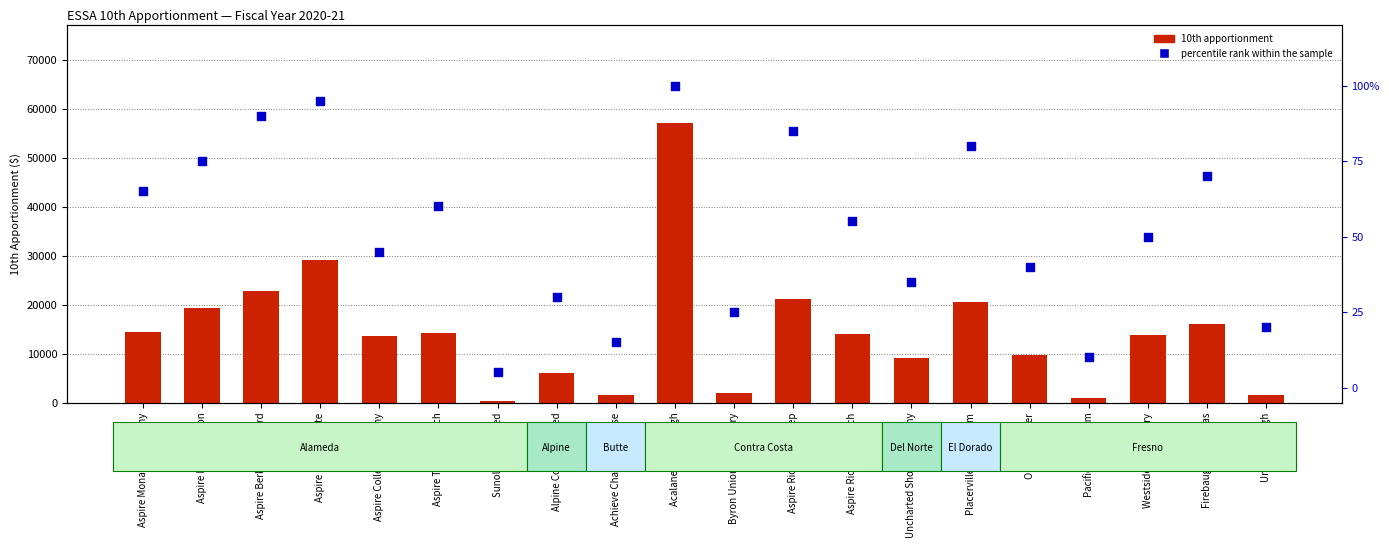

What is the total value across all series at Pacific Union Elem?

881.0